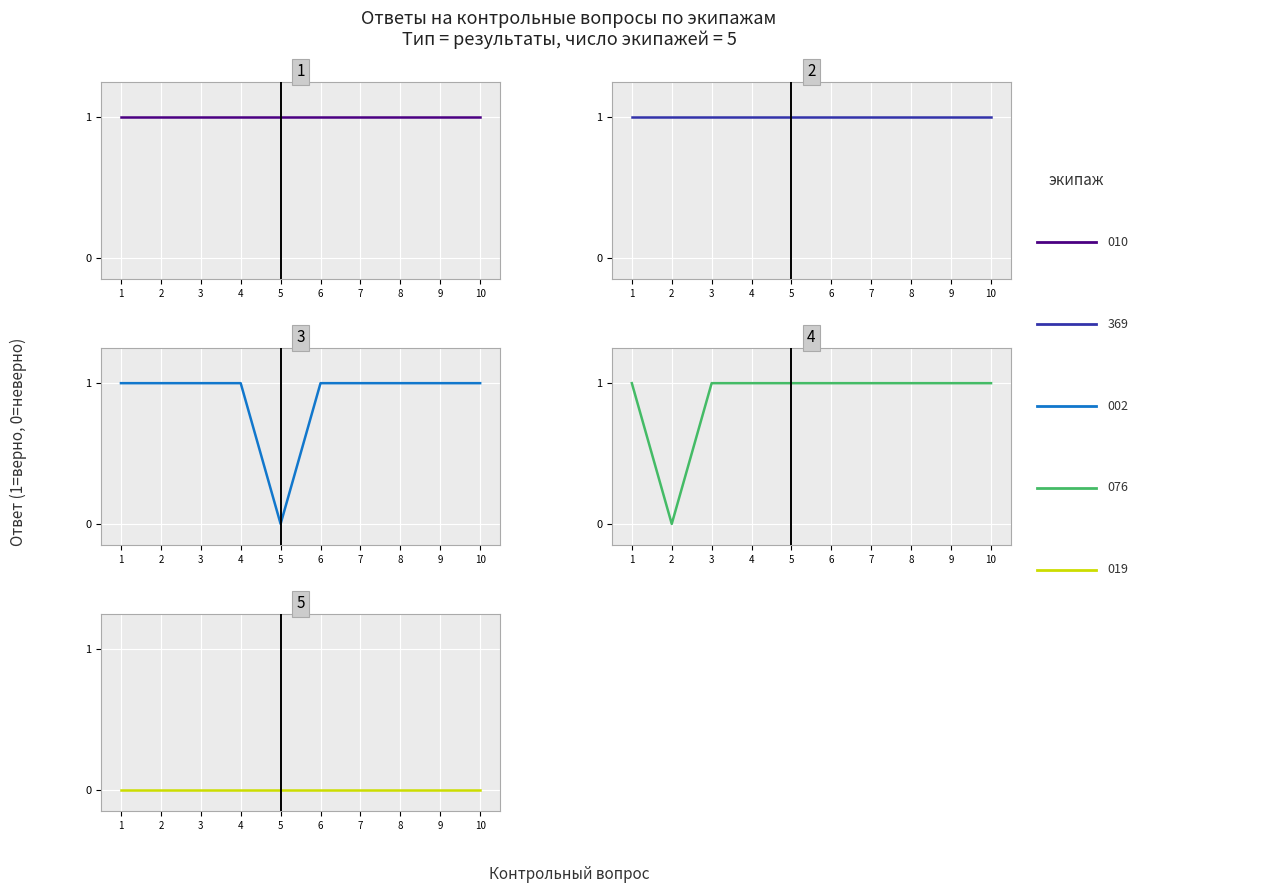

Is this an area chart (filled region under the line)?

No